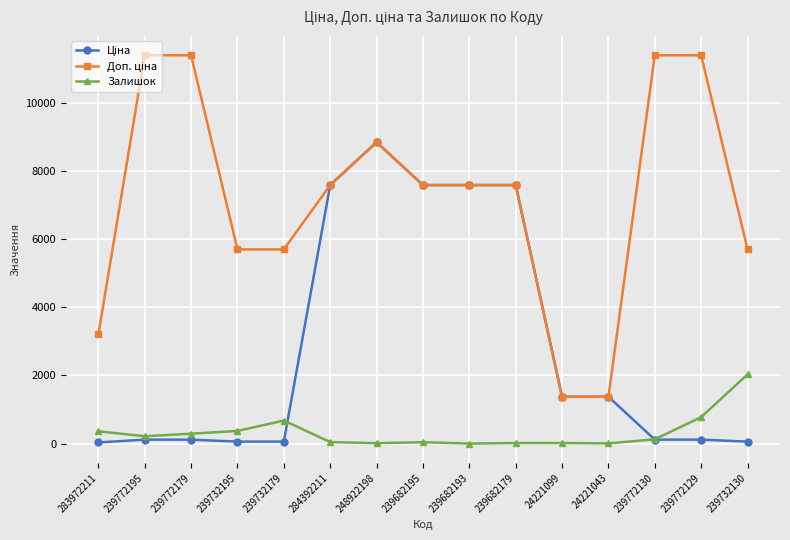

What is the greatest value displayed?

11410.0